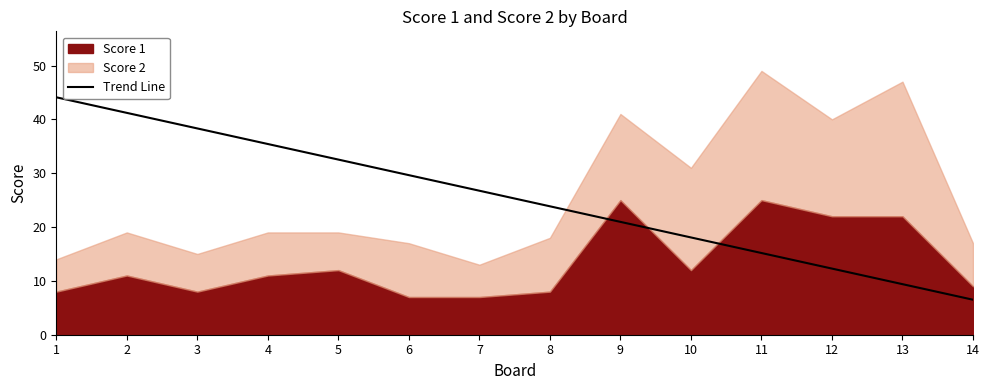

How many data points are above 26?

7